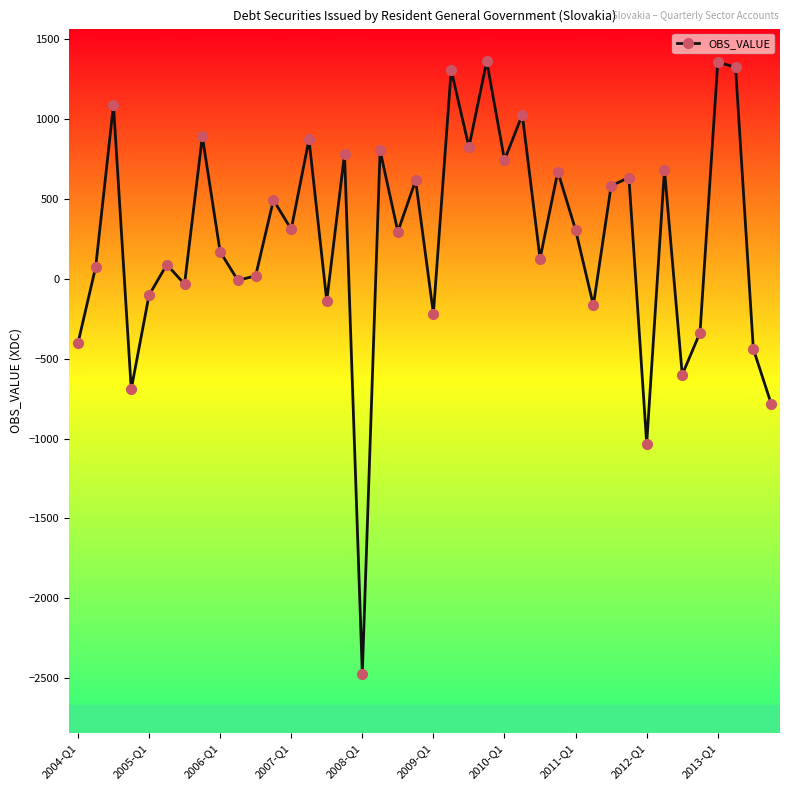

How many interior local valleys (lower than both neighbors) does the data have?

14